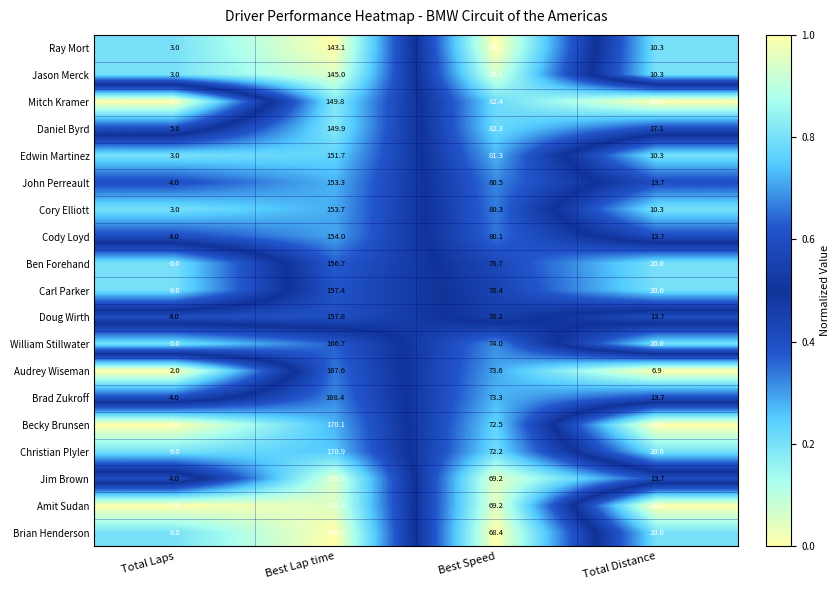

Which label corresponds to the largest value in the chart?

Best Lap time